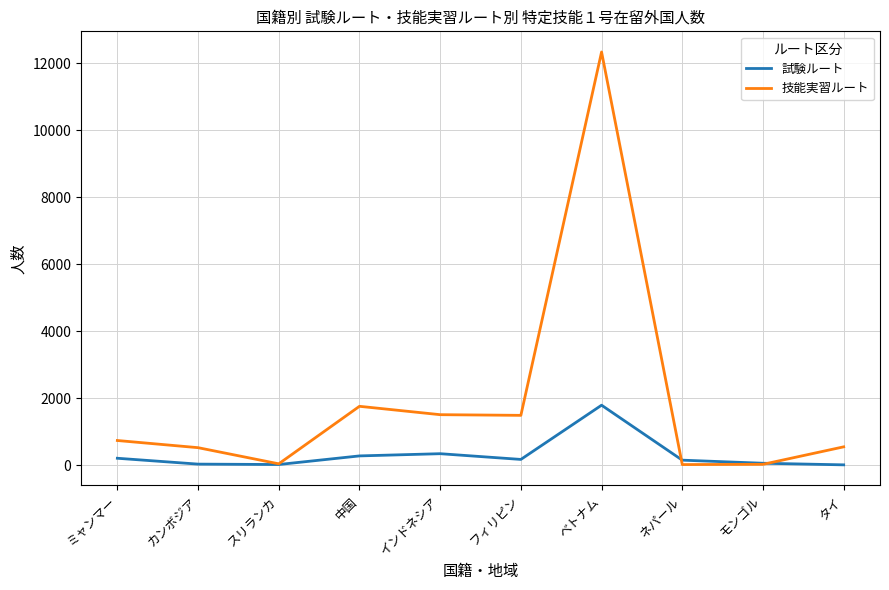

How many series are shown in this chart?

2